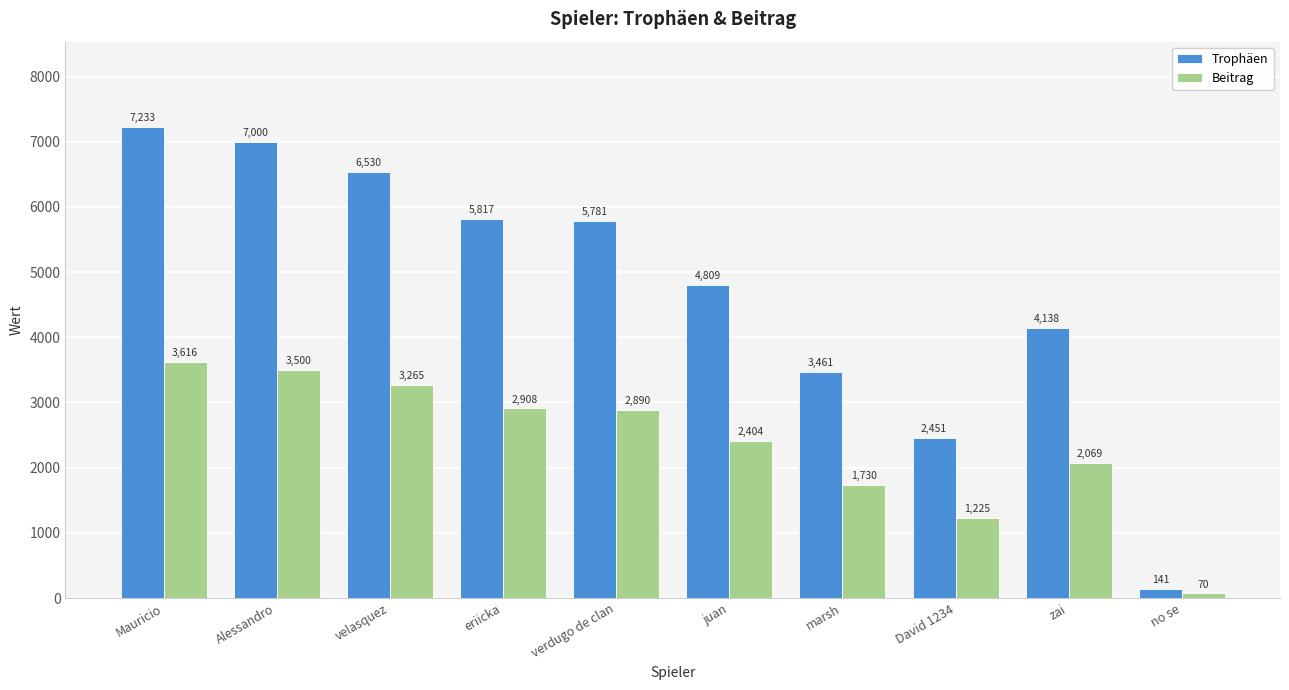

Count the number of categories in the chart.

10